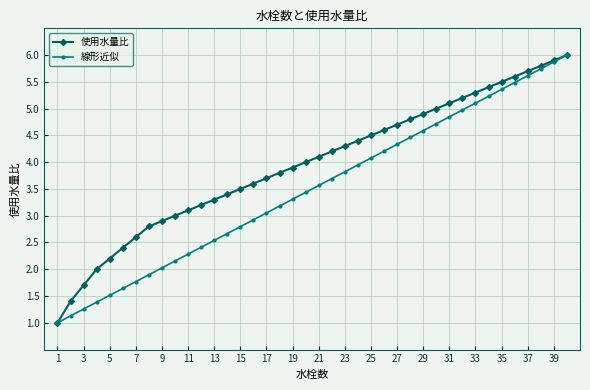

What is the highest value of the 線形近似 series?

6.0